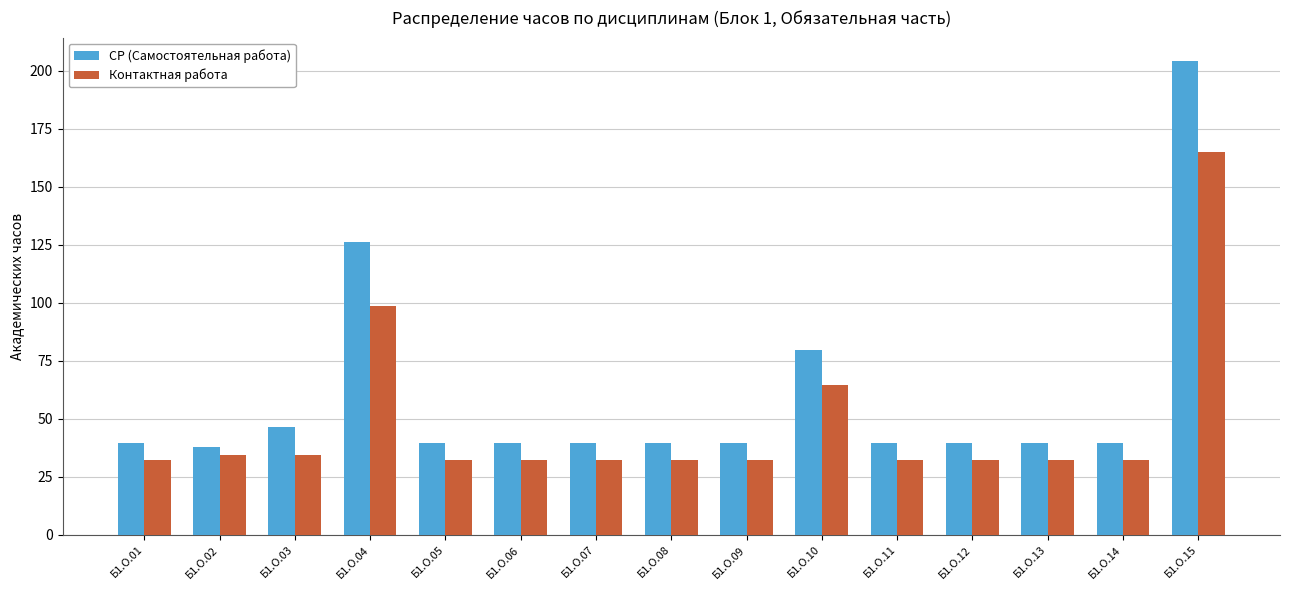

Reading right to left, extract all data points from this chart.

СР (Самостоятельная работа): 204.0	39.8	39.8	39.8	39.8	79.6	39.8	39.8	39.8	39.8	39.8	126.3	46.7	37.7	39.8
Контактная работа: 165.0	32.2	32.2	32.2	32.2	64.4	32.2	32.2	32.2	32.2	32.2	98.7	34.3	34.3	32.2